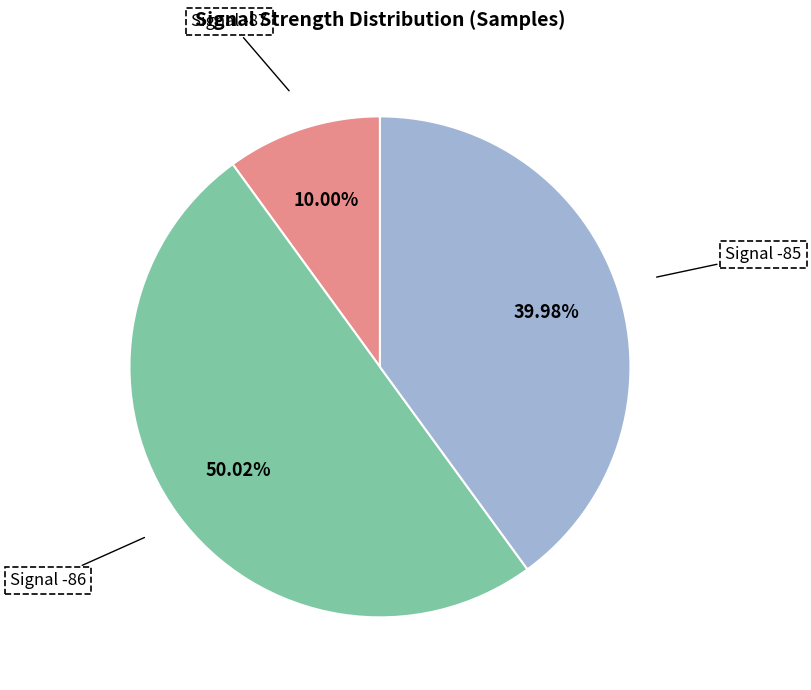

Rank the categories by value from lowest to highest.

Signal -87, Signal -85, Signal -86